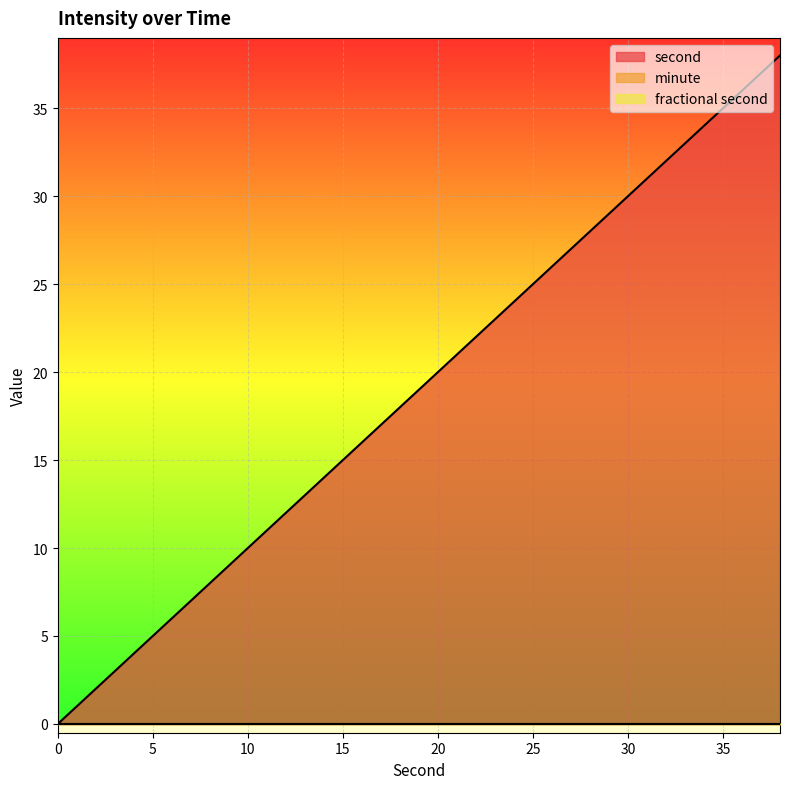

True or false: minute has a value of 0 at 14.

True